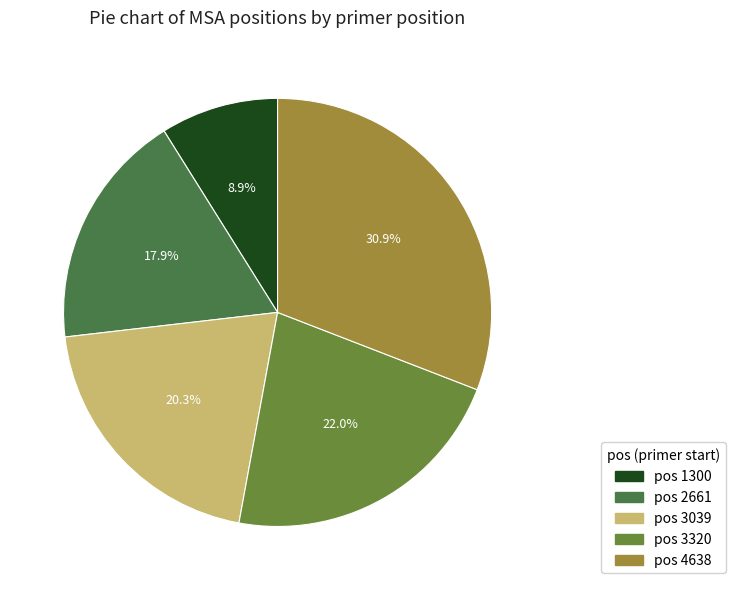

Does any single category account for the majority?

No